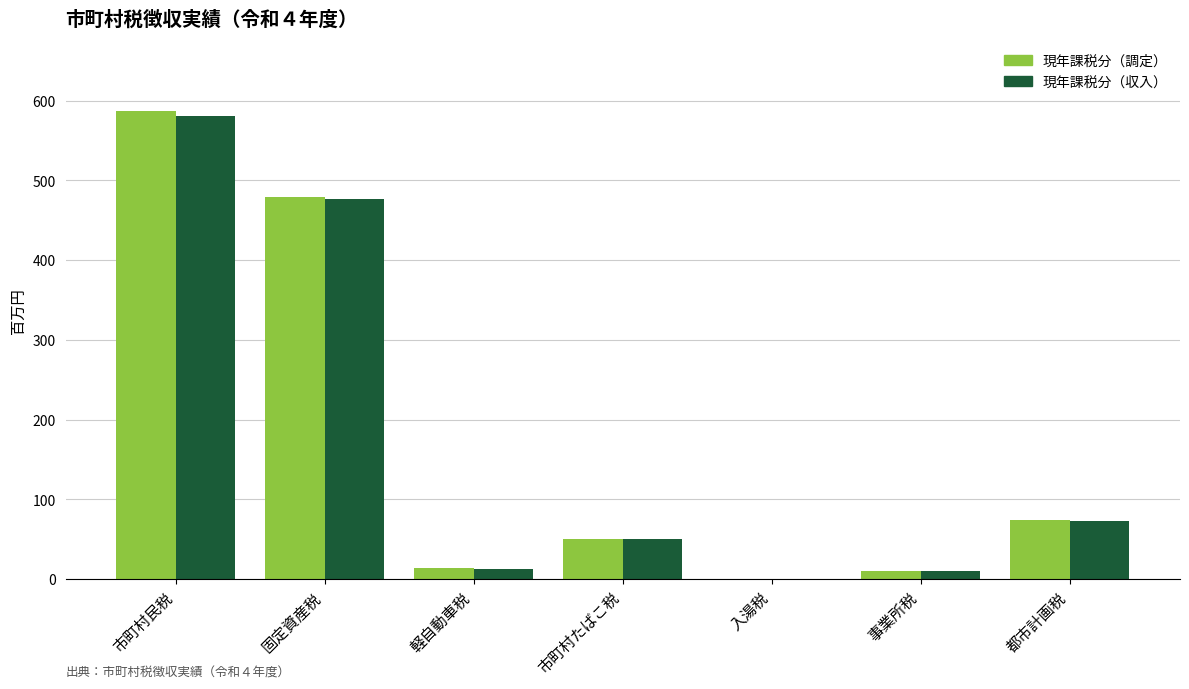

At which category is the sum across all series the highest?

市町村民税